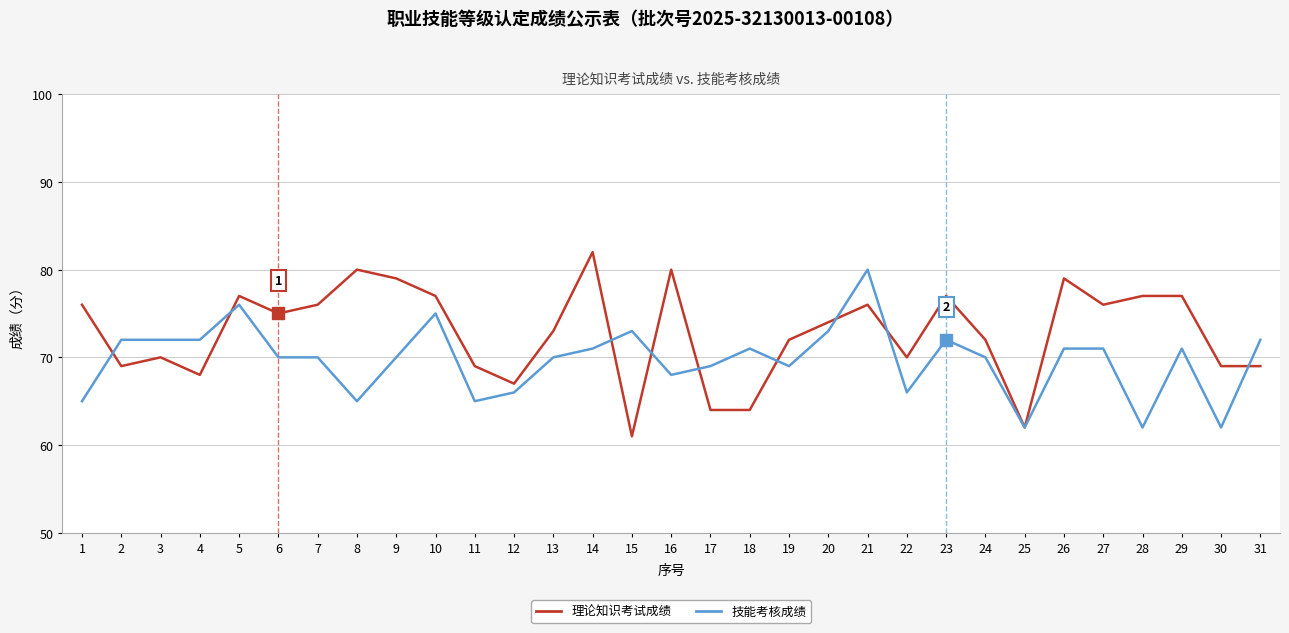

The value of 技能考核成绩 at 30 is 62. True or false?

True